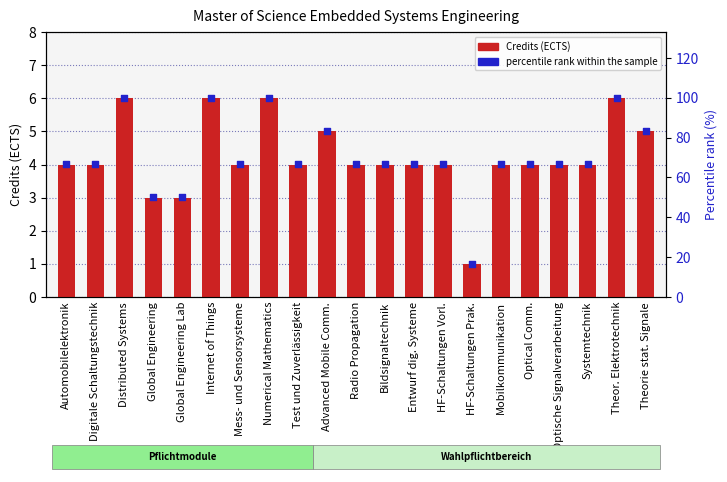

Which series has the widest spread of Y values?

percentile rank within the sample